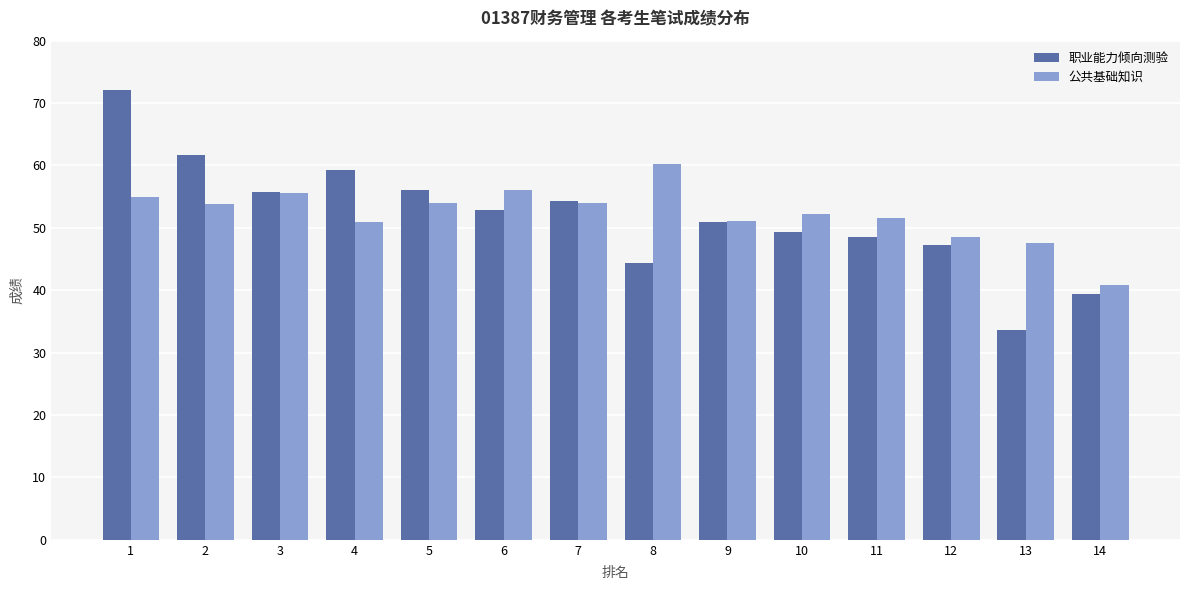

What is the value of the 职业能力倾向测验 bar at the 14th from the left?

39.4